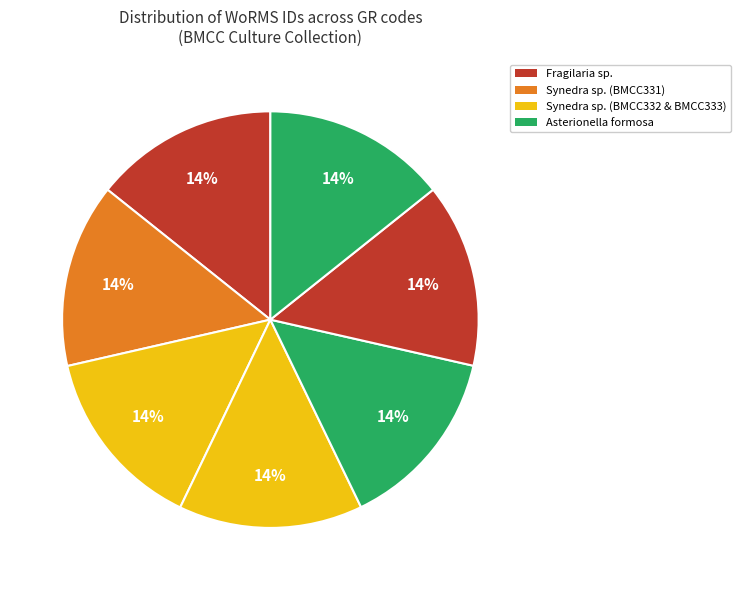

Is there a majority slice in this chart?

No